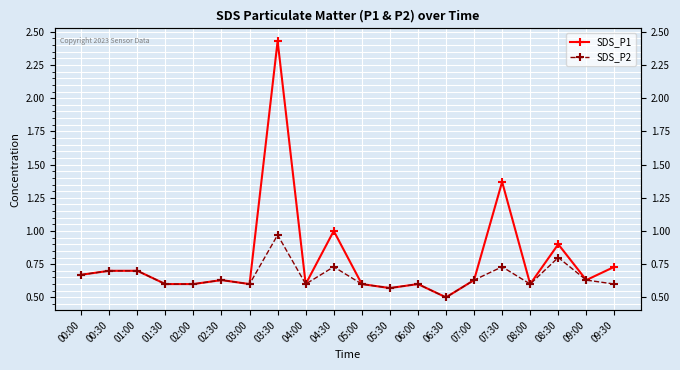

List the series in order of their peak value, lowest first.

SDS_P2, SDS_P1